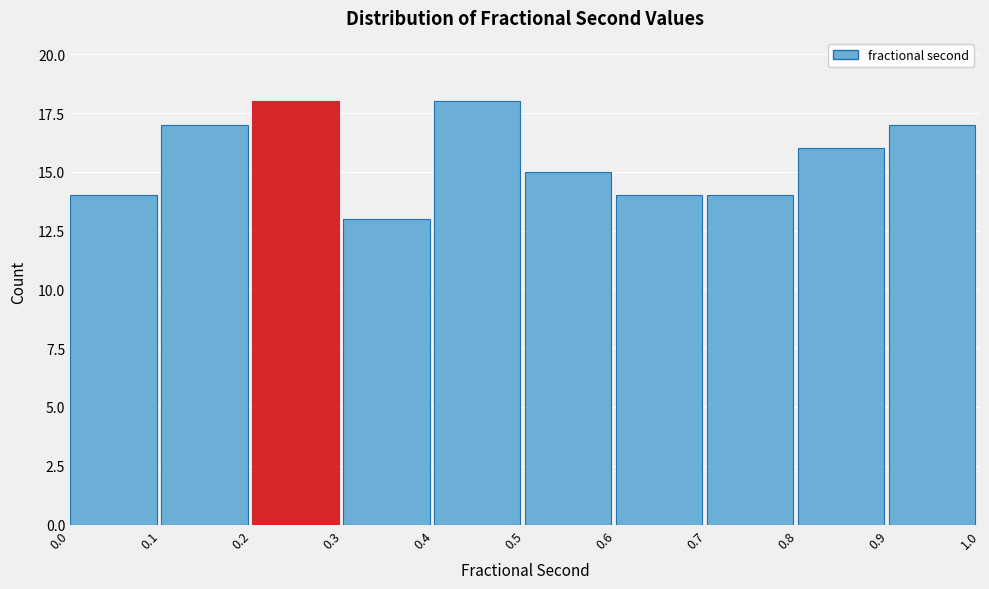

Reading left to right, transcribe this chart: for each bar, give the range it covers on the x-axis and its height. The values are not printed on the chart, so give them approximately, as read against the axis.

0.0 to 0.1: 14
0.1 to 0.2: 17
0.2 to 0.3: 18
0.3 to 0.4: 13
0.4 to 0.5: 18
0.5 to 0.6: 15
0.6 to 0.7: 14
0.7 to 0.8: 14
0.8 to 0.9: 16
0.9 to 1.0: 17